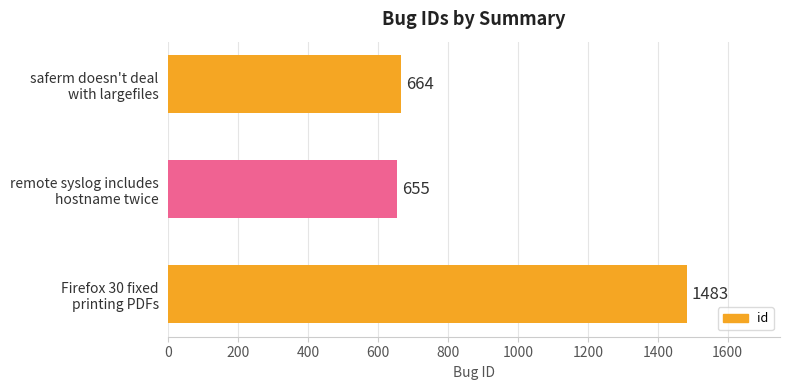

Are the bars grouped side by side (vs. stacked)?

No